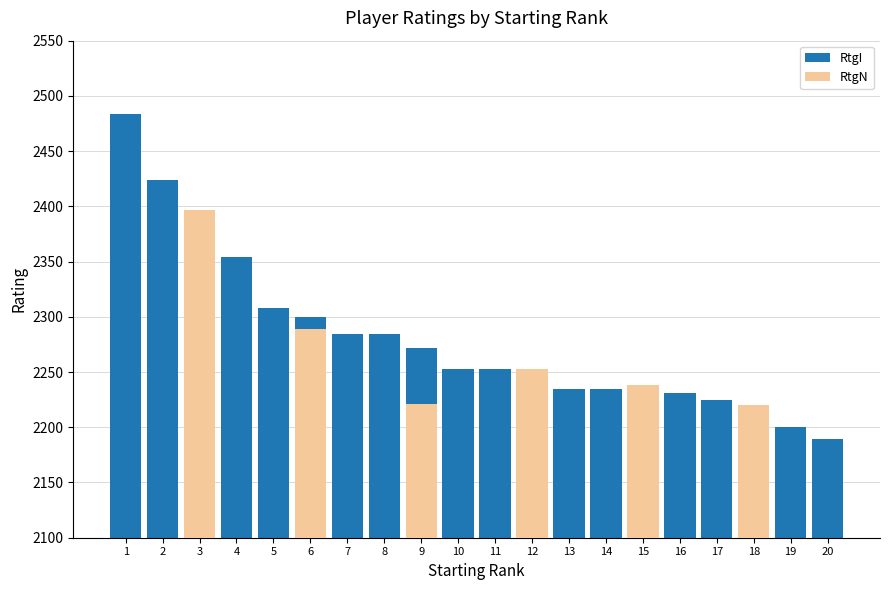

What is the sum of the values at 18 and 3?

4596